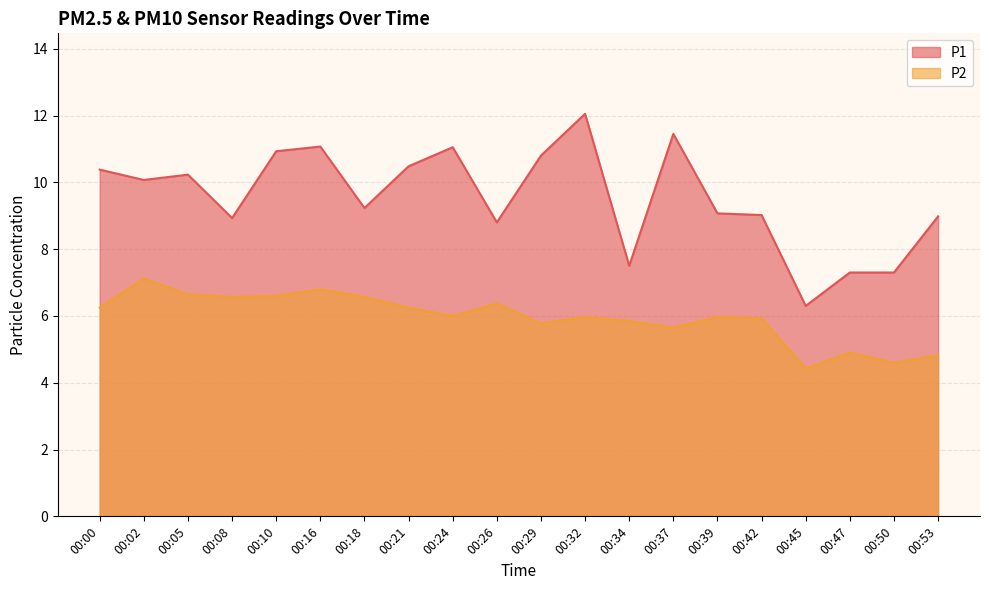

What is the highest value of the P1 series?

12.1